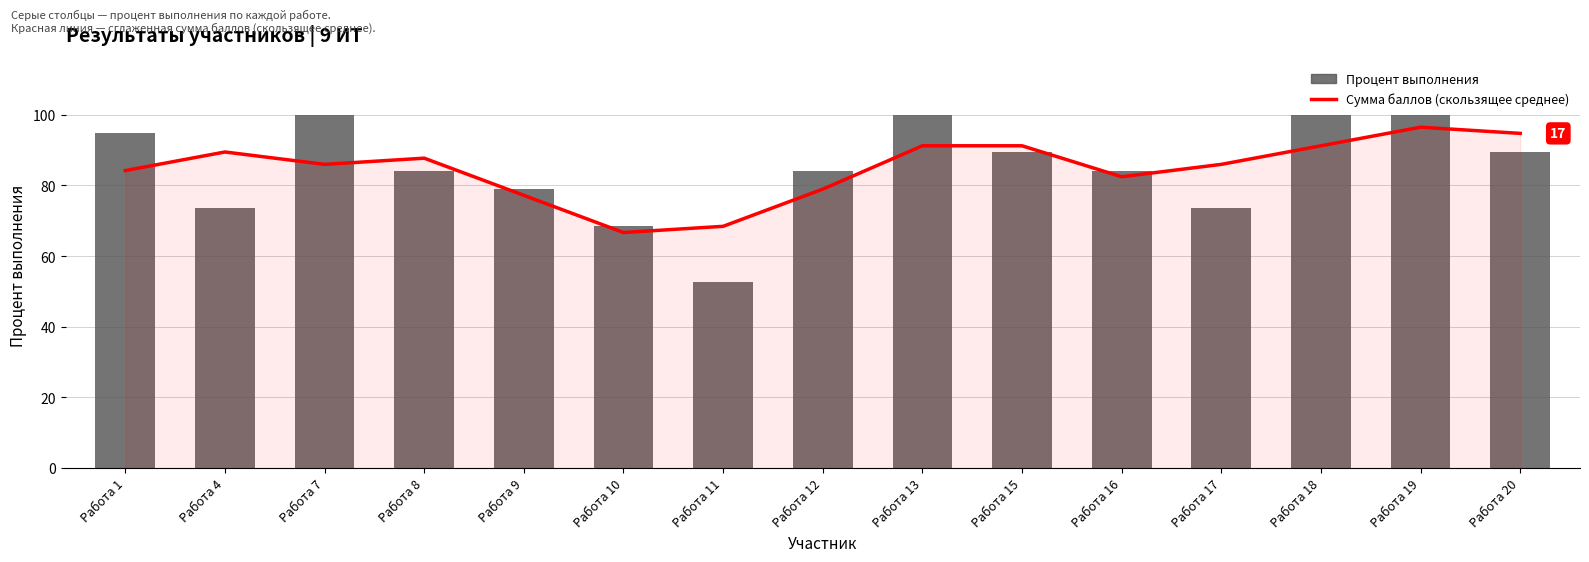

The Сумма баллов (скользящее среднее) series shows 82.5 at Работа 16. True or false?

True